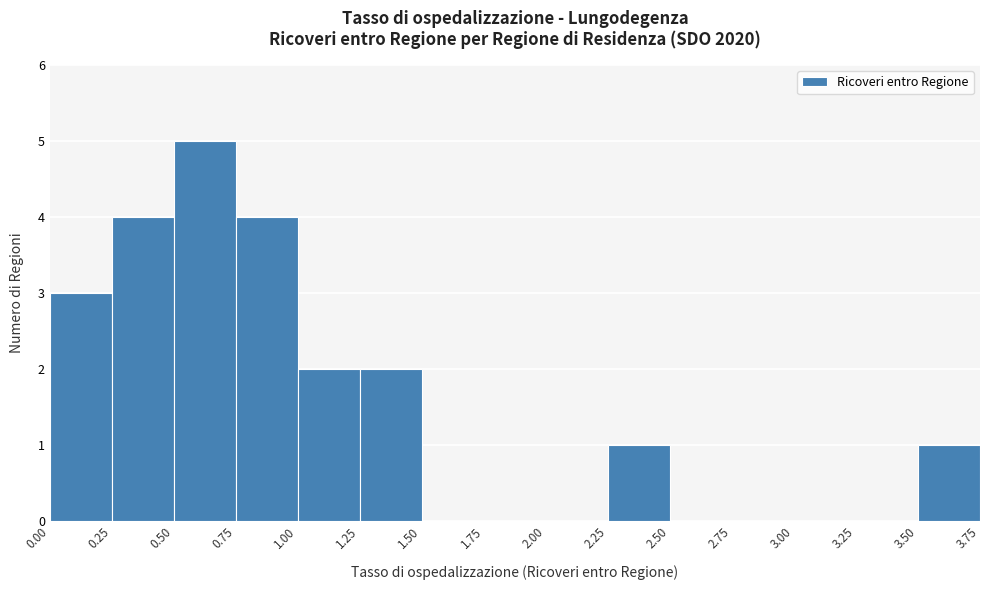

Reading left to right, list every bar in this chart as the range it spans on the x-axis followed by its height. The values are not printed on the chart, so give them approximately, as read against the axis.

0.00 to 0.25: 3
0.25 to 0.50: 4
0.50 to 0.75: 5
0.75 to 1.00: 4
1.00 to 1.25: 2
1.25 to 1.50: 2
1.50 to 1.75: 0
1.75 to 2.00: 0
2.00 to 2.25: 0
2.25 to 2.50: 1
2.50 to 2.75: 0
2.75 to 3.00: 0
3.00 to 3.25: 0
3.25 to 3.50: 0
3.50 to 3.75: 1